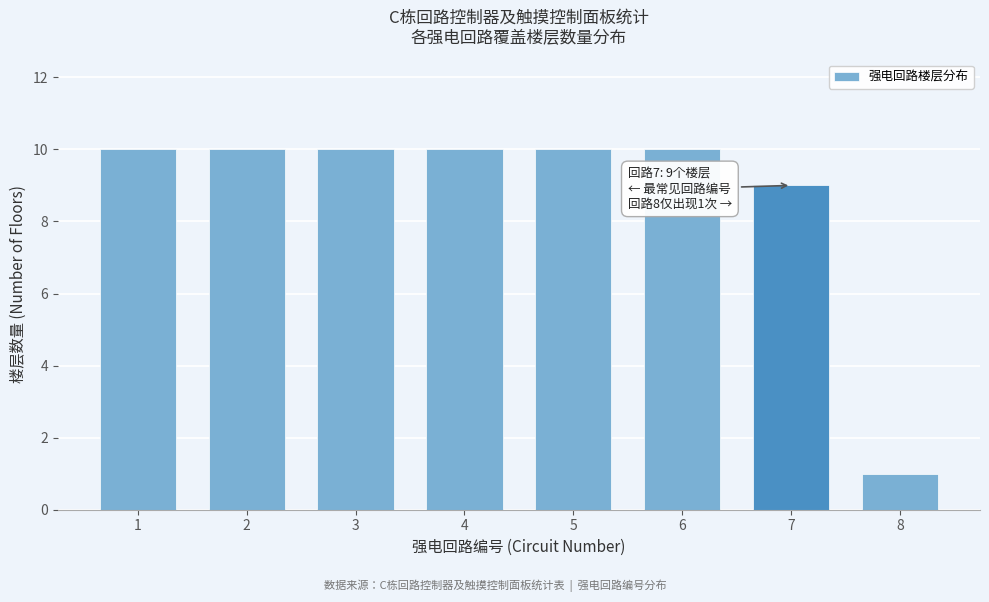

Reading left to right, list all the values displayed in this chart.

1=10	2=10	3=10	4=10	5=10	6=10	7=9	8=1